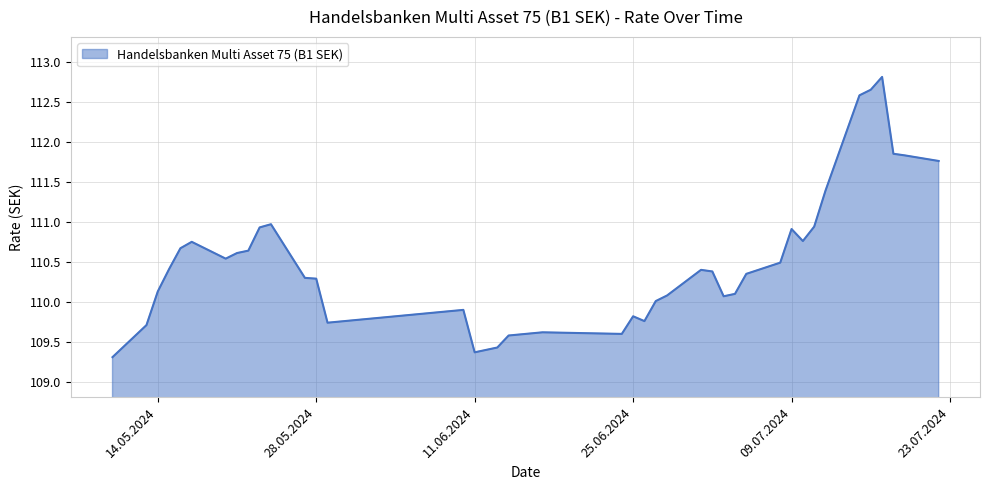

What is the maximum value shown in the chart?

112.8